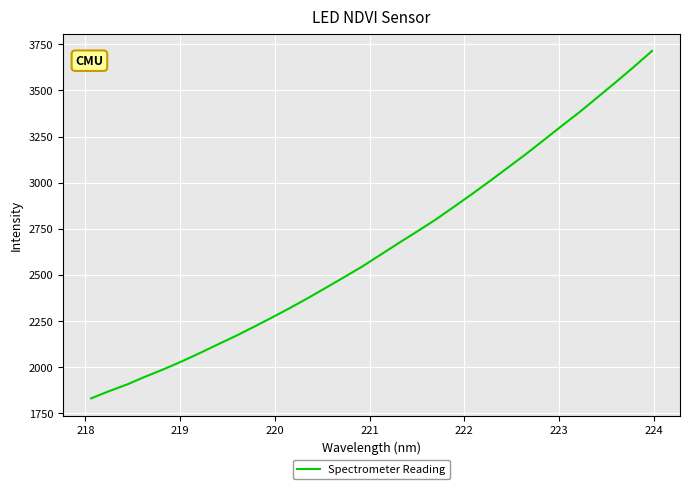

What is the minimum value shown in the chart?

1830.7